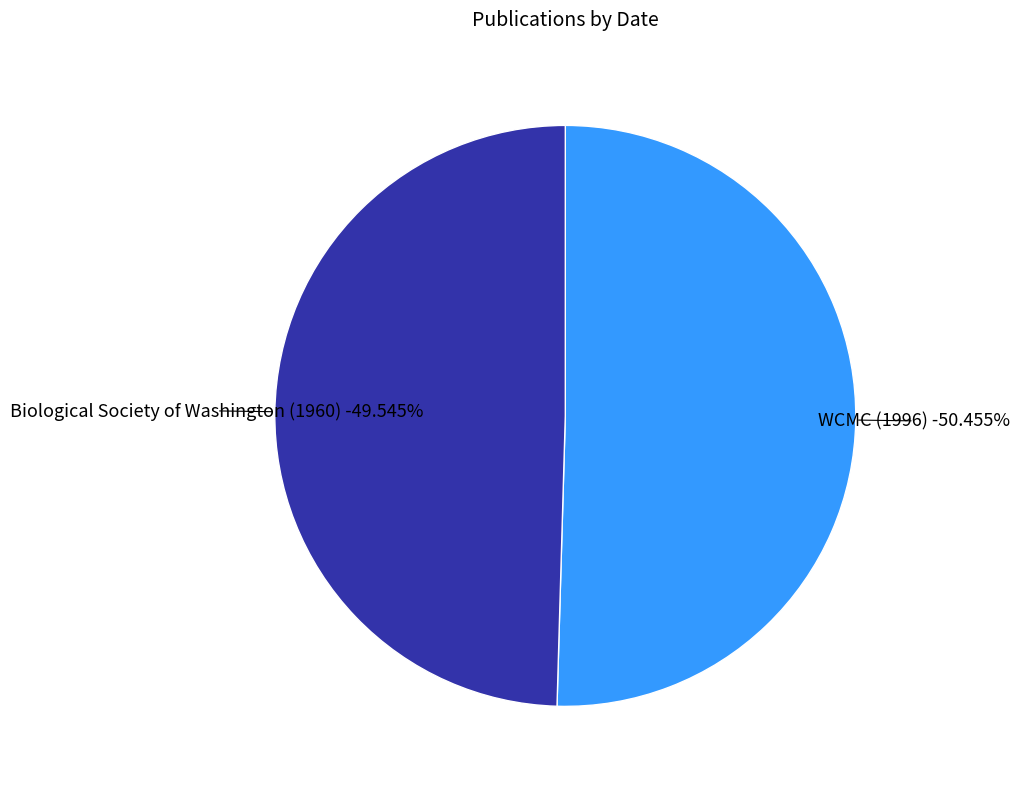

Combined, do Biological Society of Washington (1960) and WCMC (1996) account for over 50%?

Yes